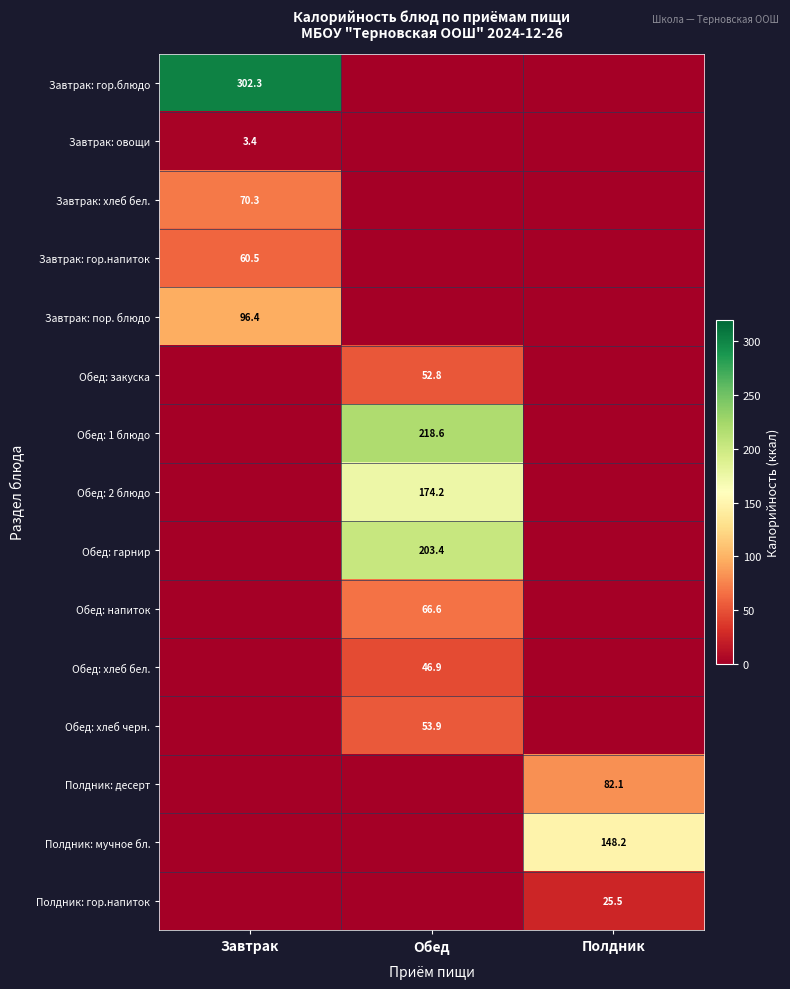

True or false: Обед: напиток has a value of 94.0 at Обед.

False